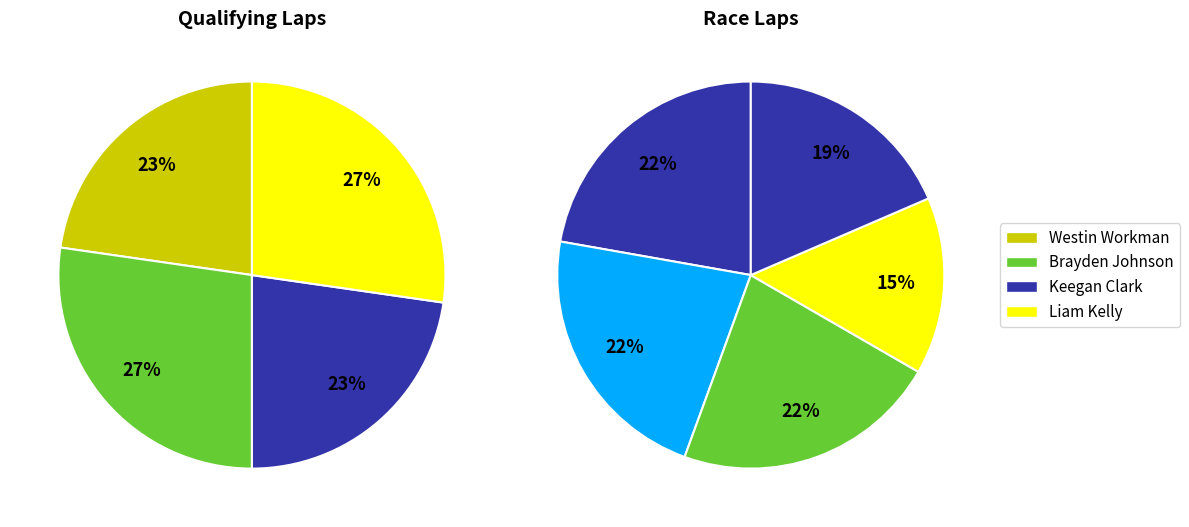

How many segments does this pie chart have?

9